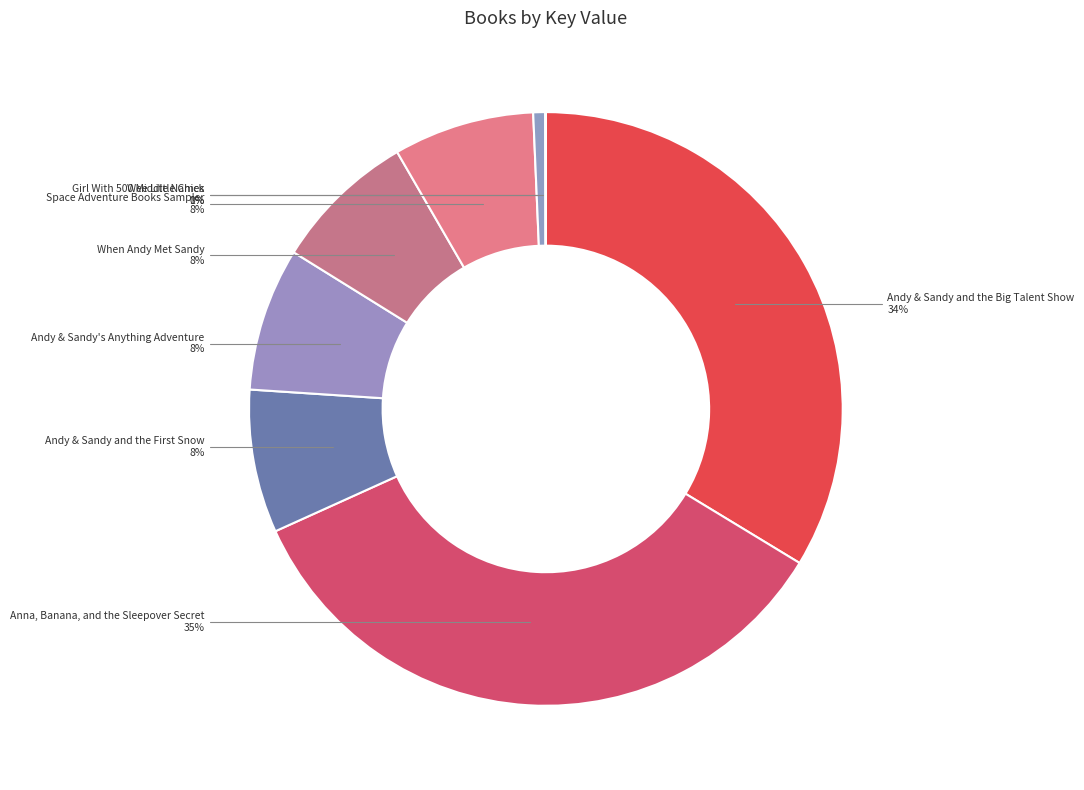

Which slice is the largest?

Anna, Banana, and the Sleepover Secret